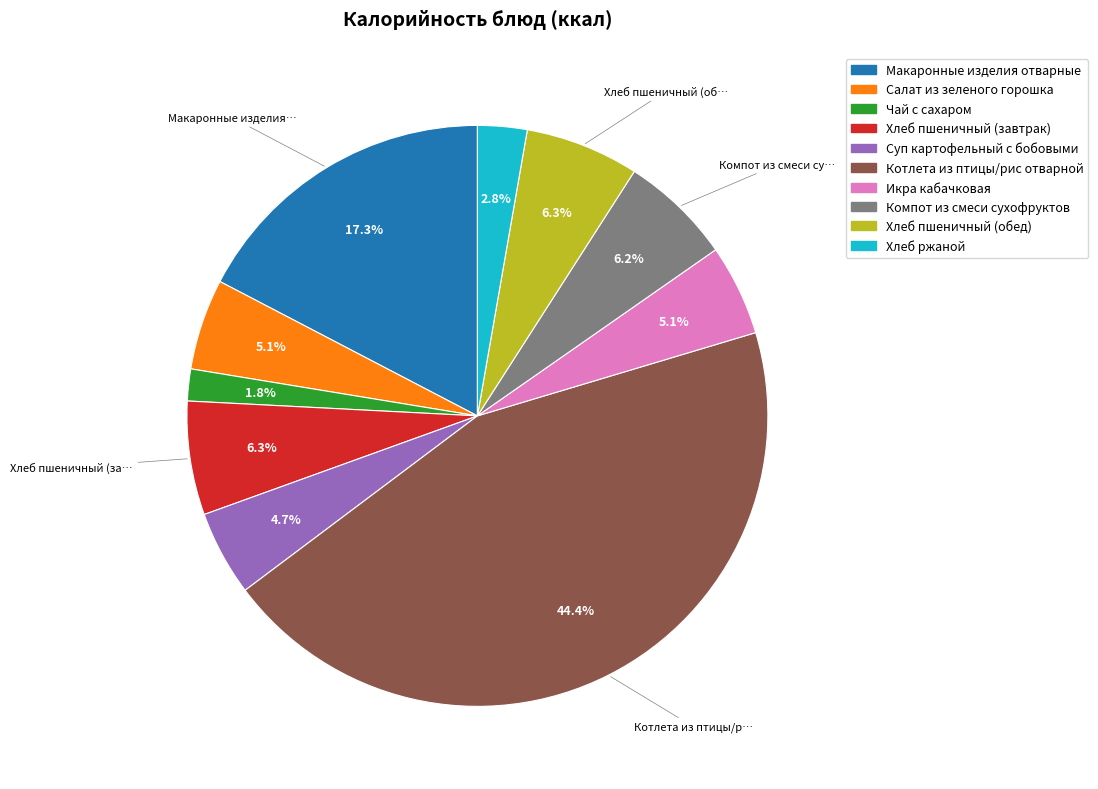

Between Чай с сахаром and Хлеб пшеничный (завтрак), which is larger?

Хлеб пшеничный (завтрак)